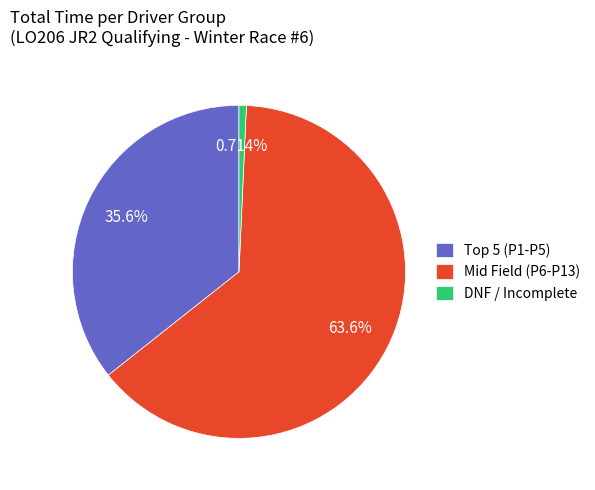

Is there any slice that represents more than half of the pie?

Yes